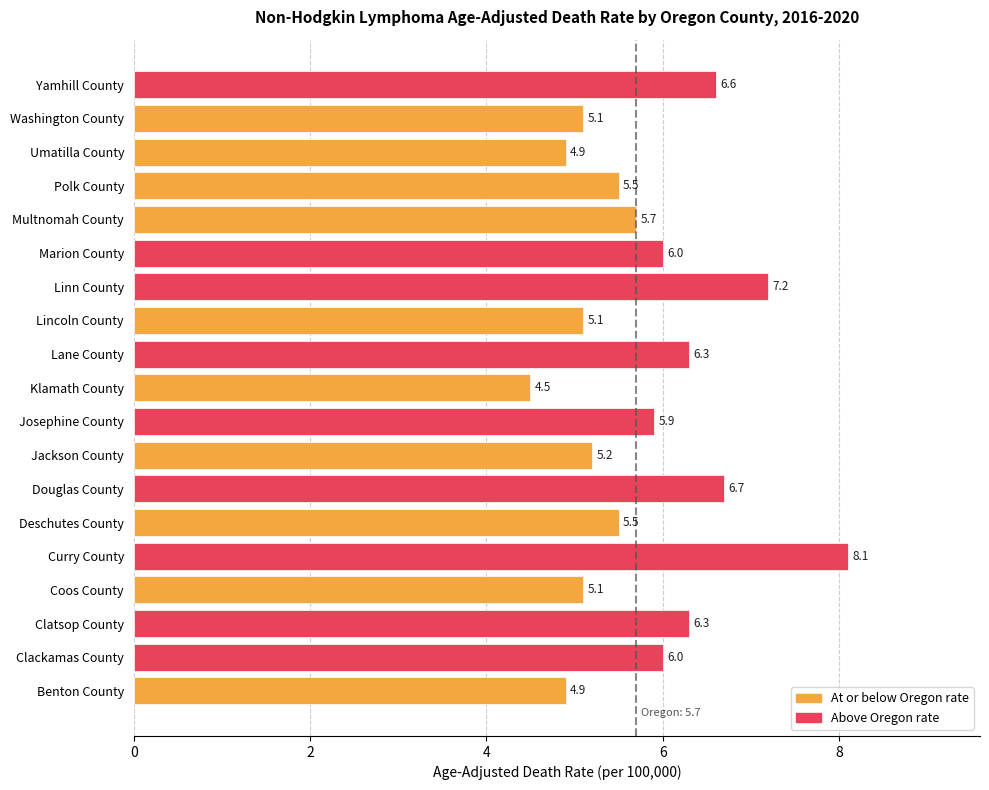

What is the value of the 17th bar from the top?

6.3